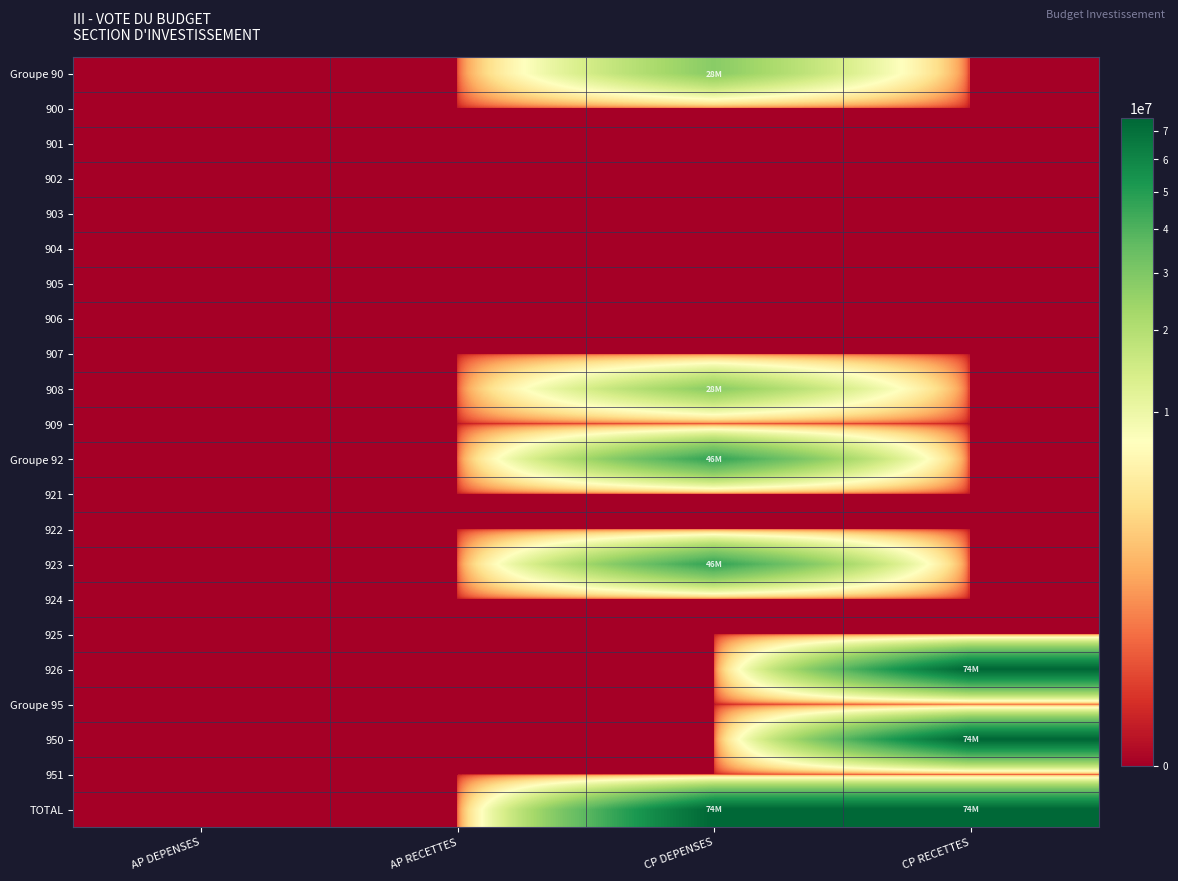

How many categories are shown in the chart?

4